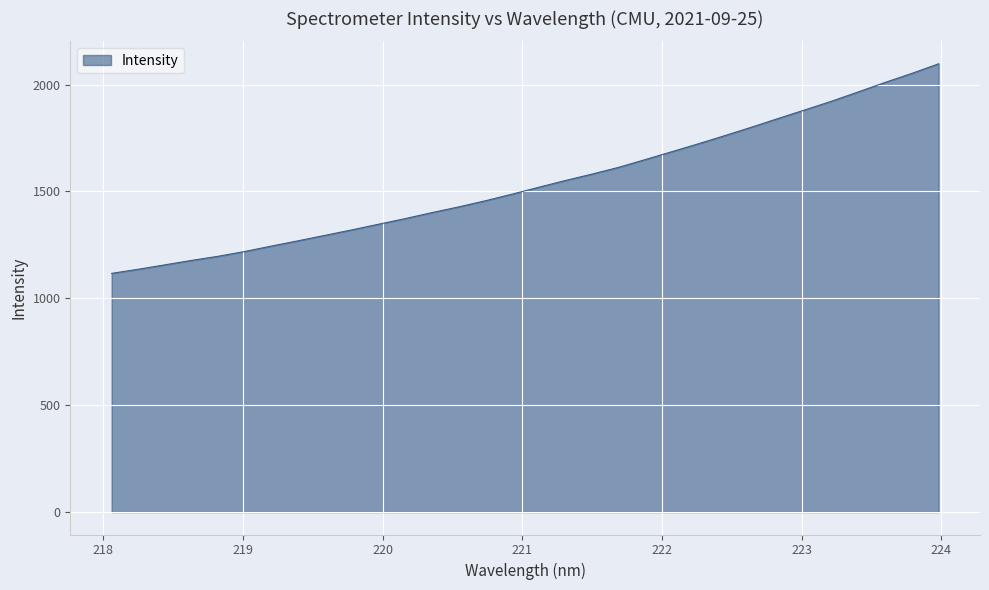

What is the maximum value shown in the chart?

2097.5